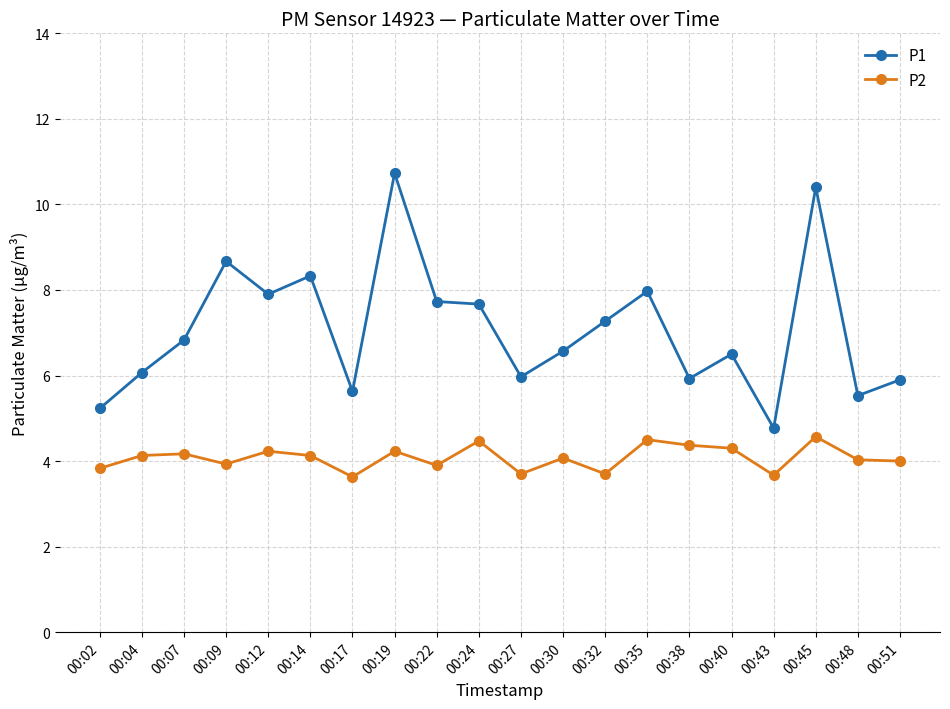

What is the value of the P1 point at the 3rd from the left?

6.8